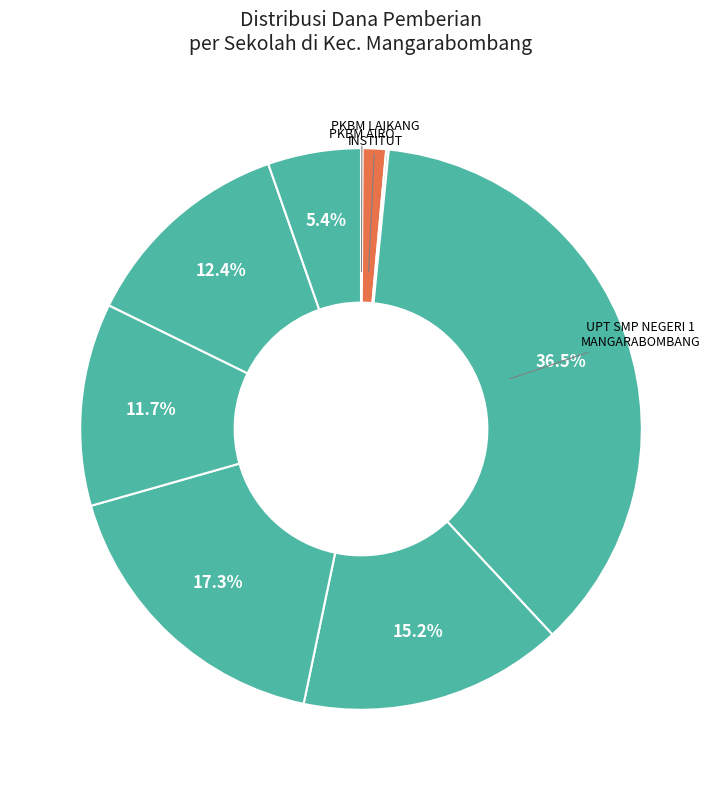

Count the number of slices in the pie.

9